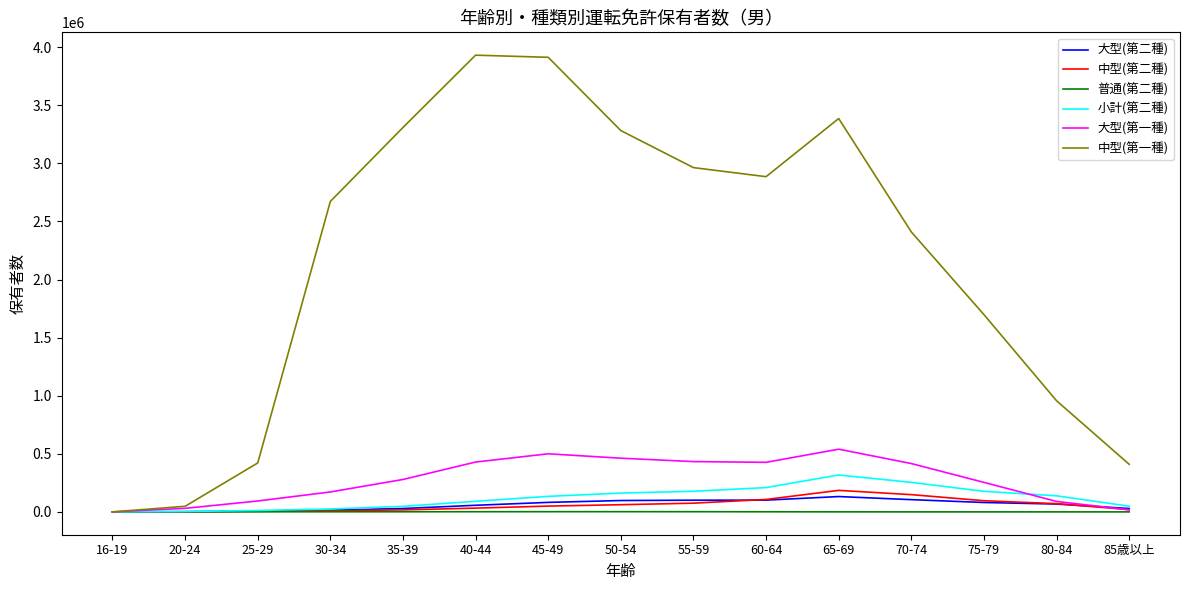

Which series has the largest range (max minus min)?

中型(第一種)